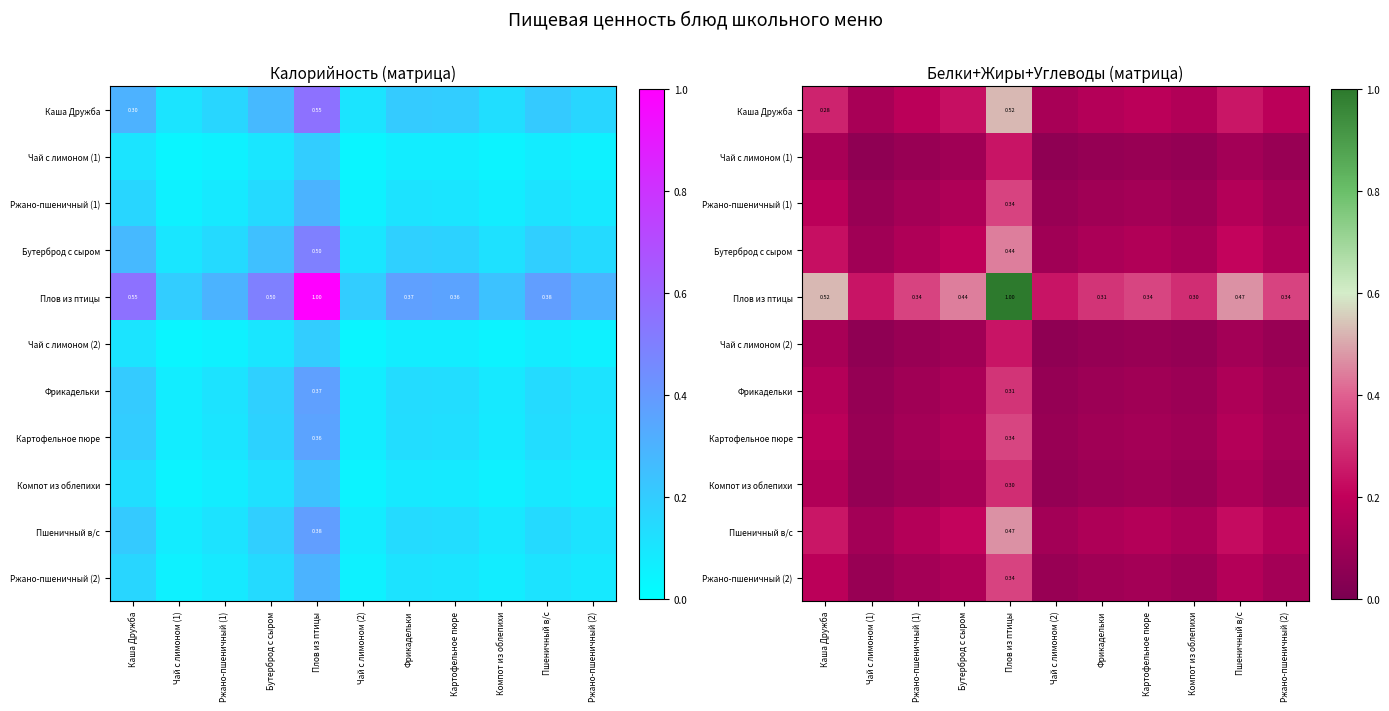

What is the minimum value for Фрикадельки?

0.1